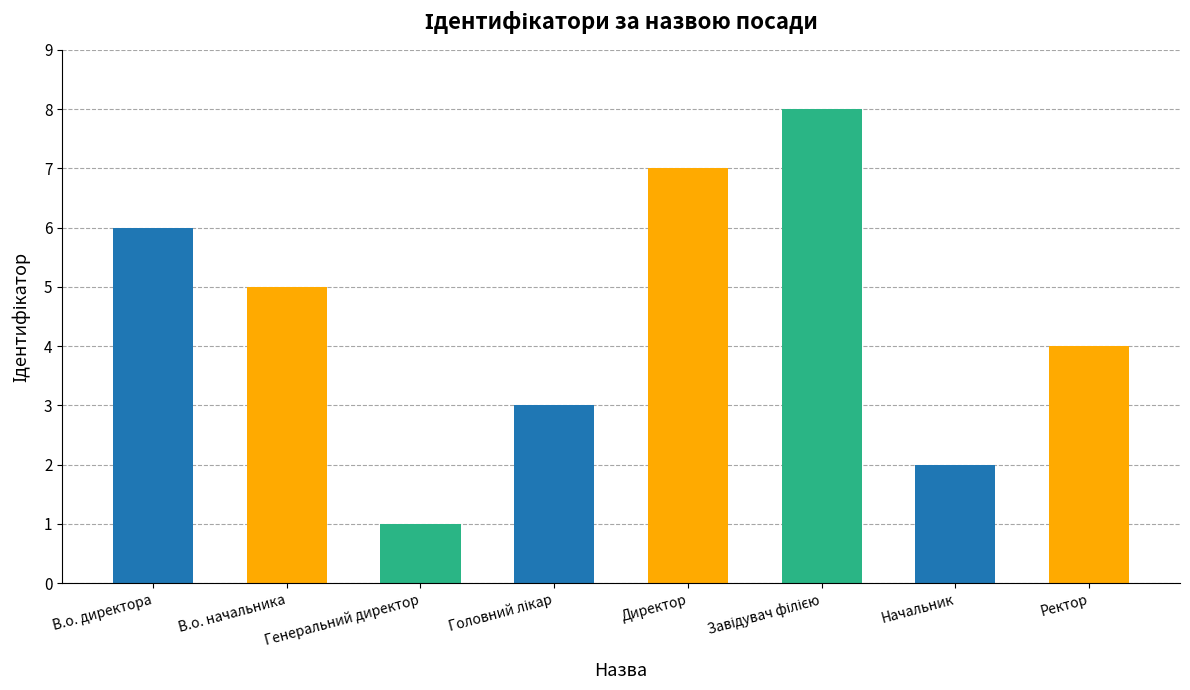

At which label is the value closest to 4?

Ректор